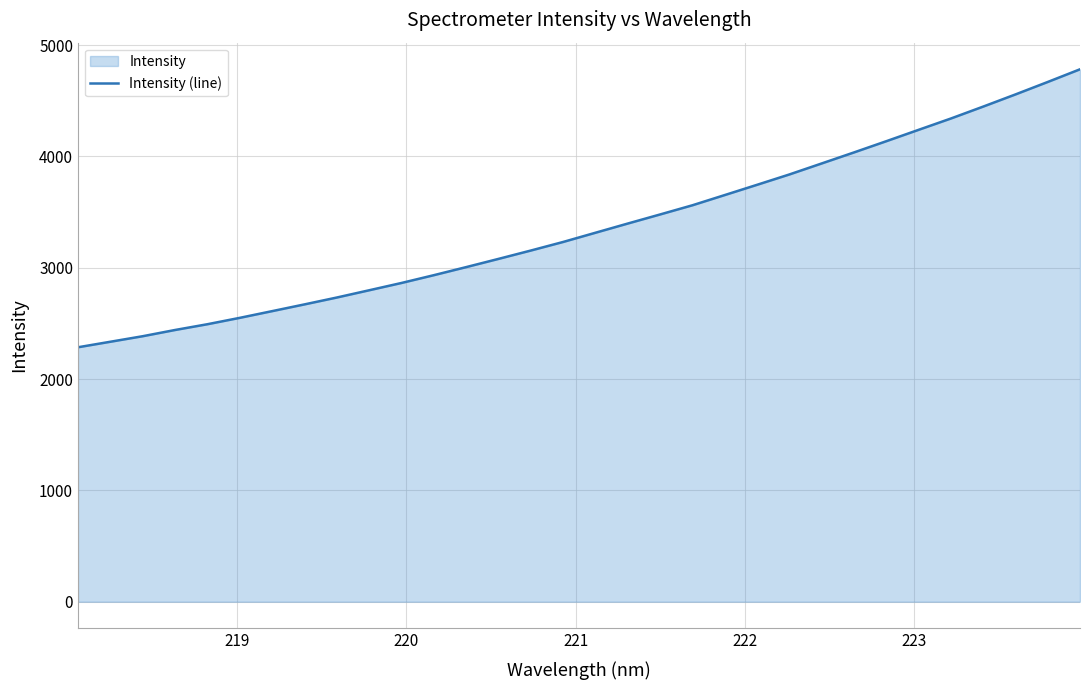

What is the difference between the maximum and minimum values?

2496.6